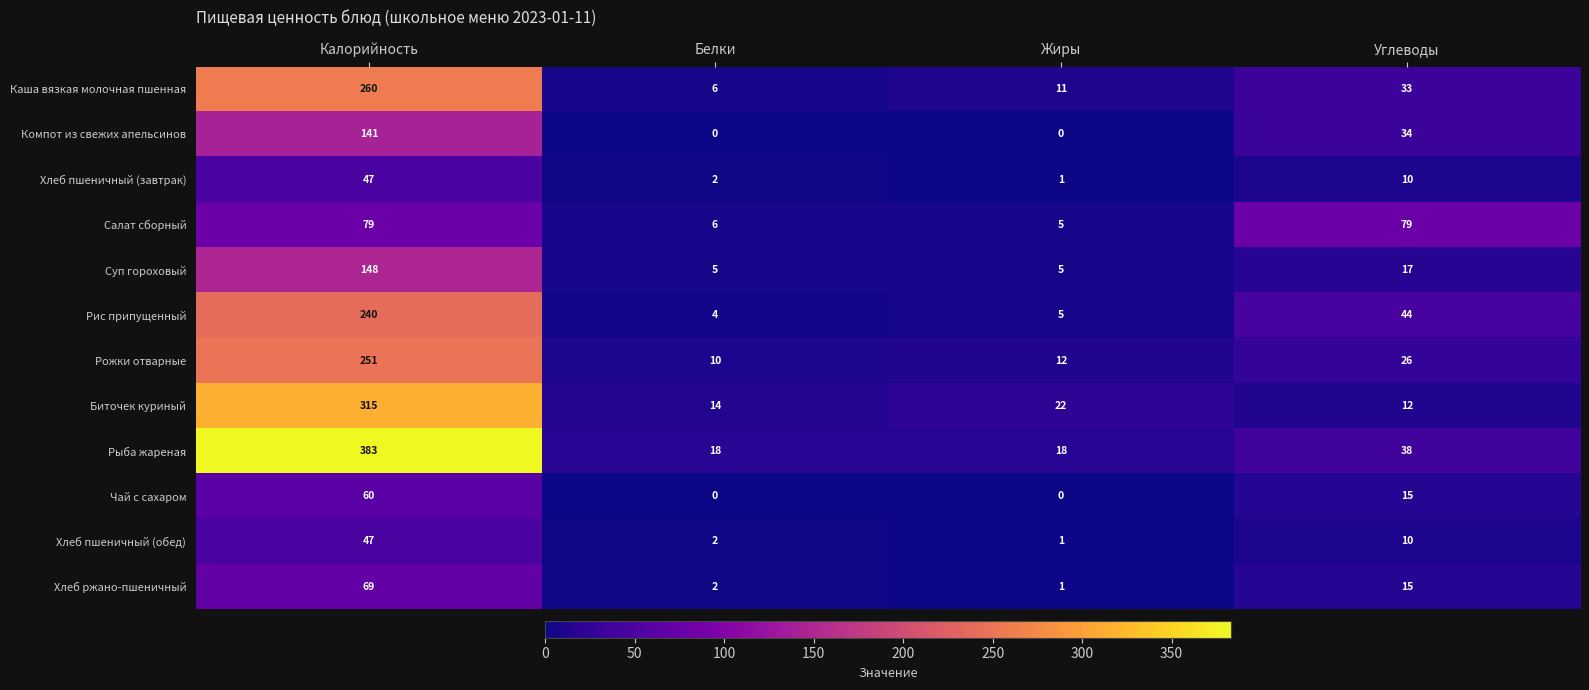

List the labels in order of Хлеб пшеничный (обед) value, largest first.

Калорийность, Углеводы, Белки, Жиры